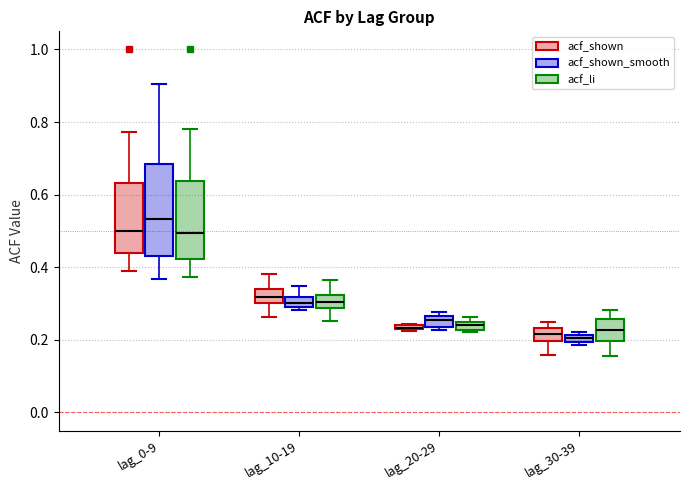

Which box is the tallest, from its lower edge to its upper edge?

lag_0-9 (acf_shown_smooth)